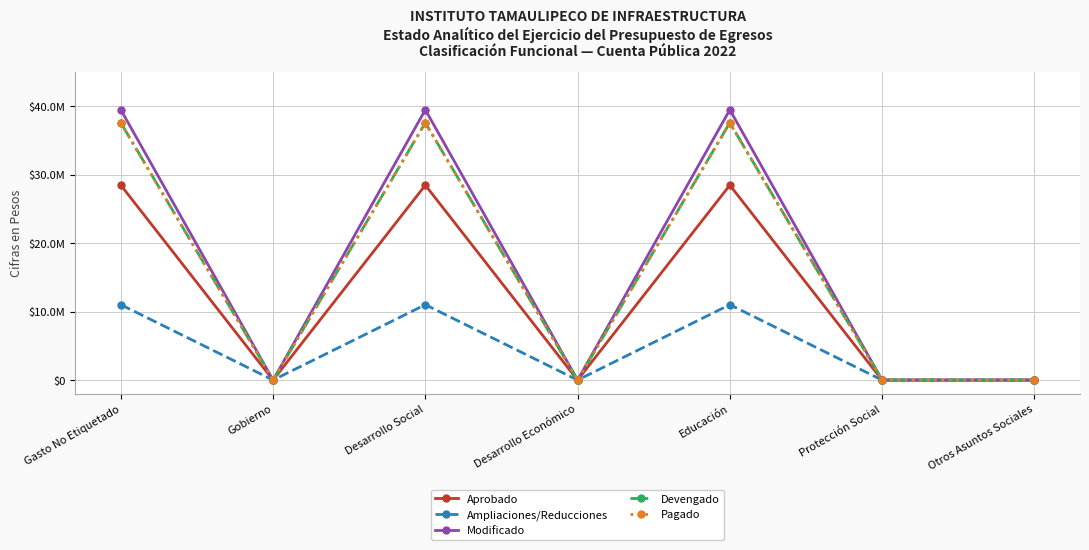

True or false: Pagado and Aprobado intersect in this chart.

False